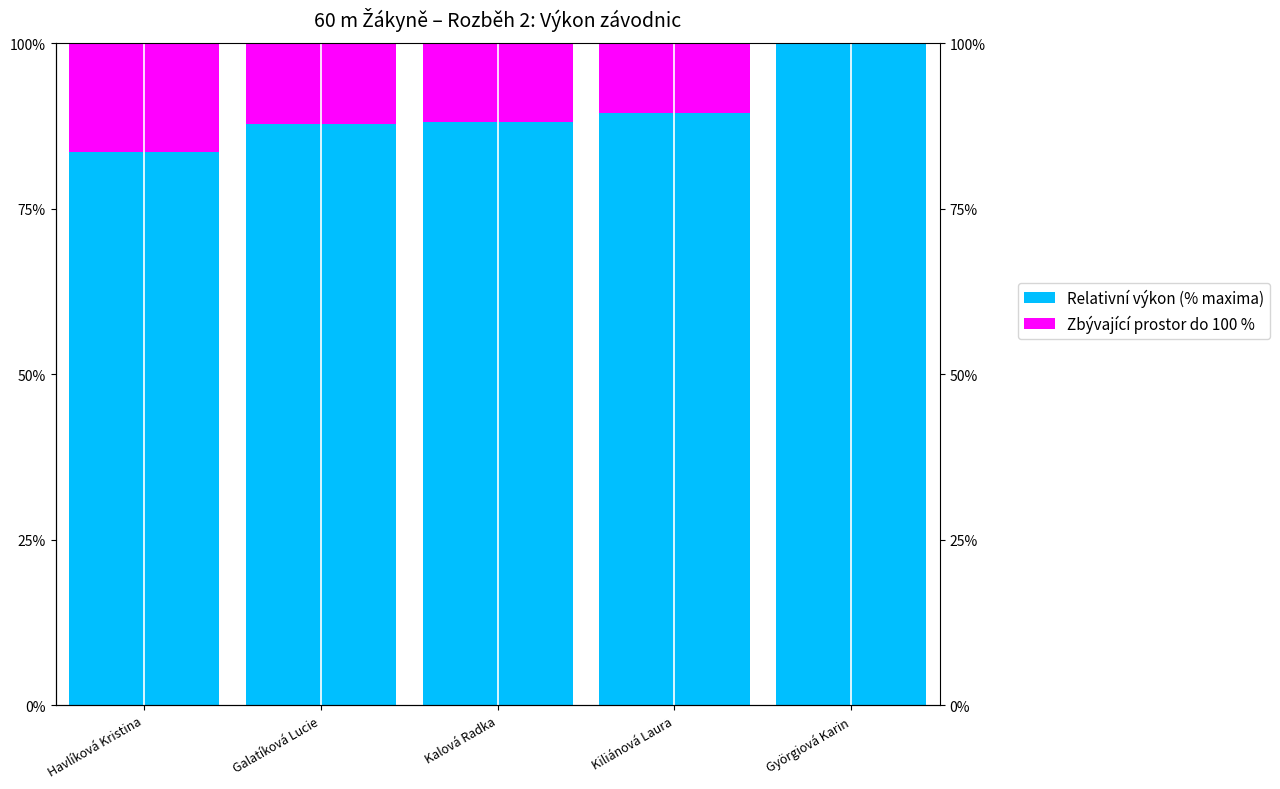

Reading right to left, what are all the values shown in this chart?

Relativní výkon (% maxima): 100.0	89.5	88.1	87.8	83.5
Zbývající prostor do 100 %: 0.0	10.5	11.9	12.2	16.5